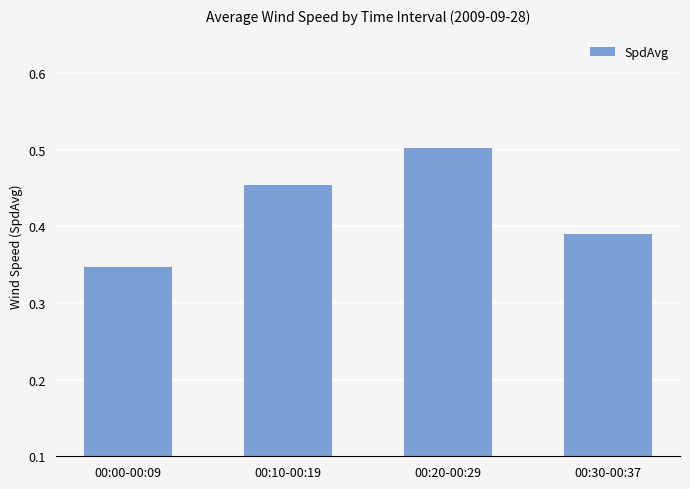

Count the values in the range 0 to 1.

4